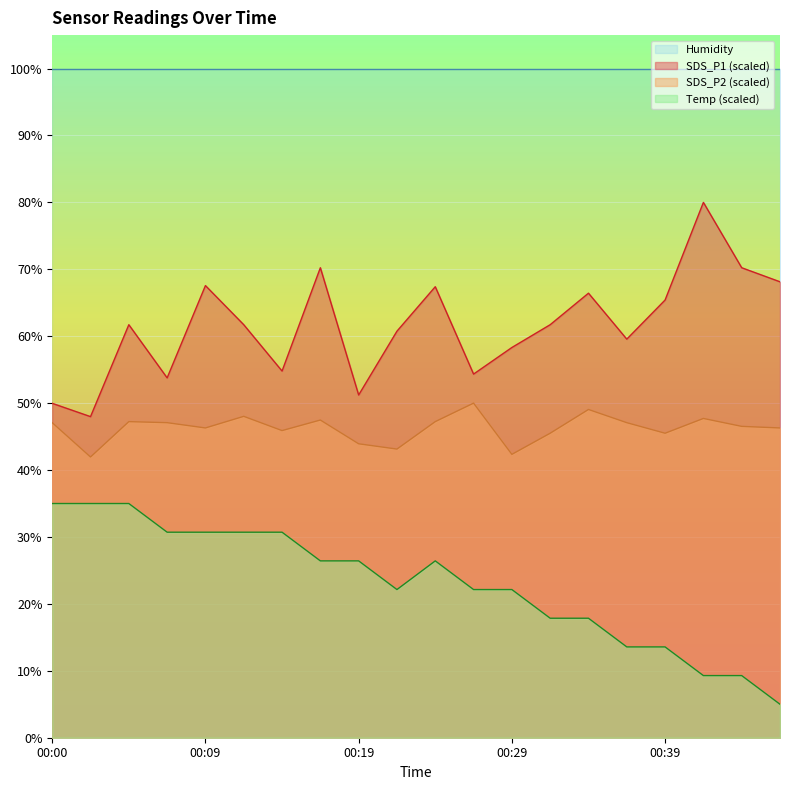

Does the chart display data point markers on the line(s)?

No